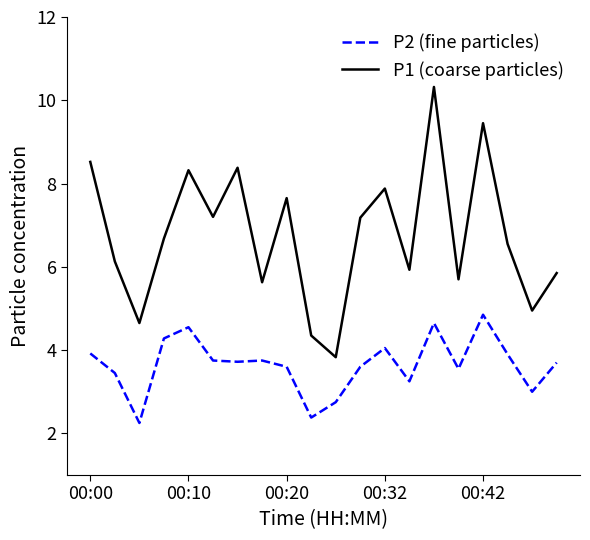

In P1 (coarse particles), how many points are higher than both neighbors (excluding endpoints)?

6